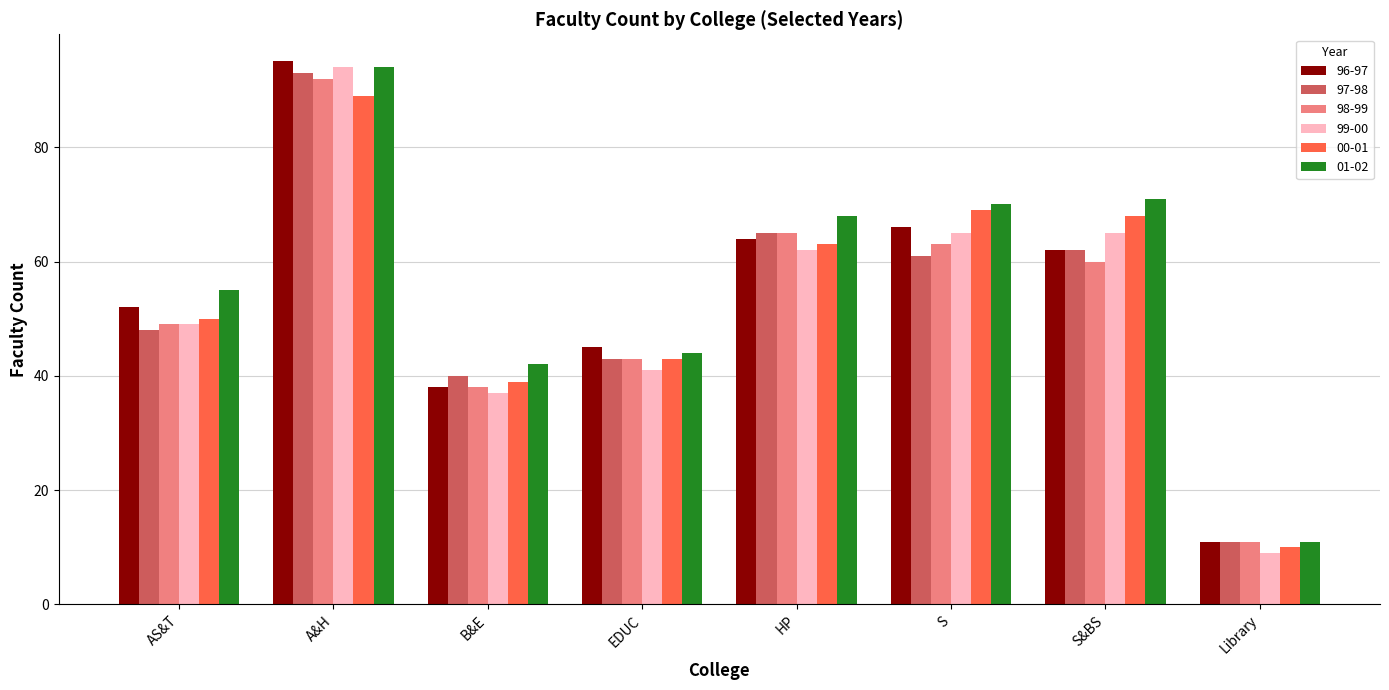

What is the value of the 96-97 bar at the 5th from the left?

64